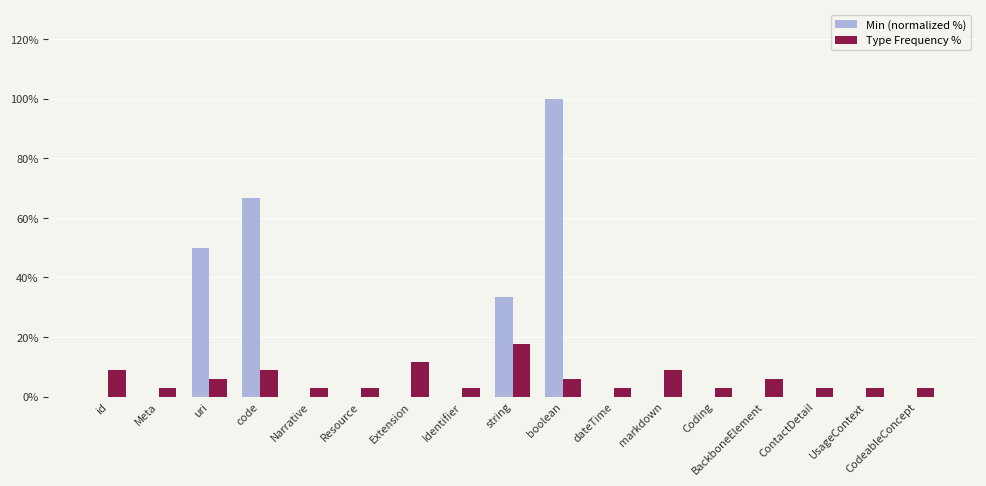

Is the value of Min (normalized %) at BackboneElement greater than the value of Type Frequency % at Resource?

No